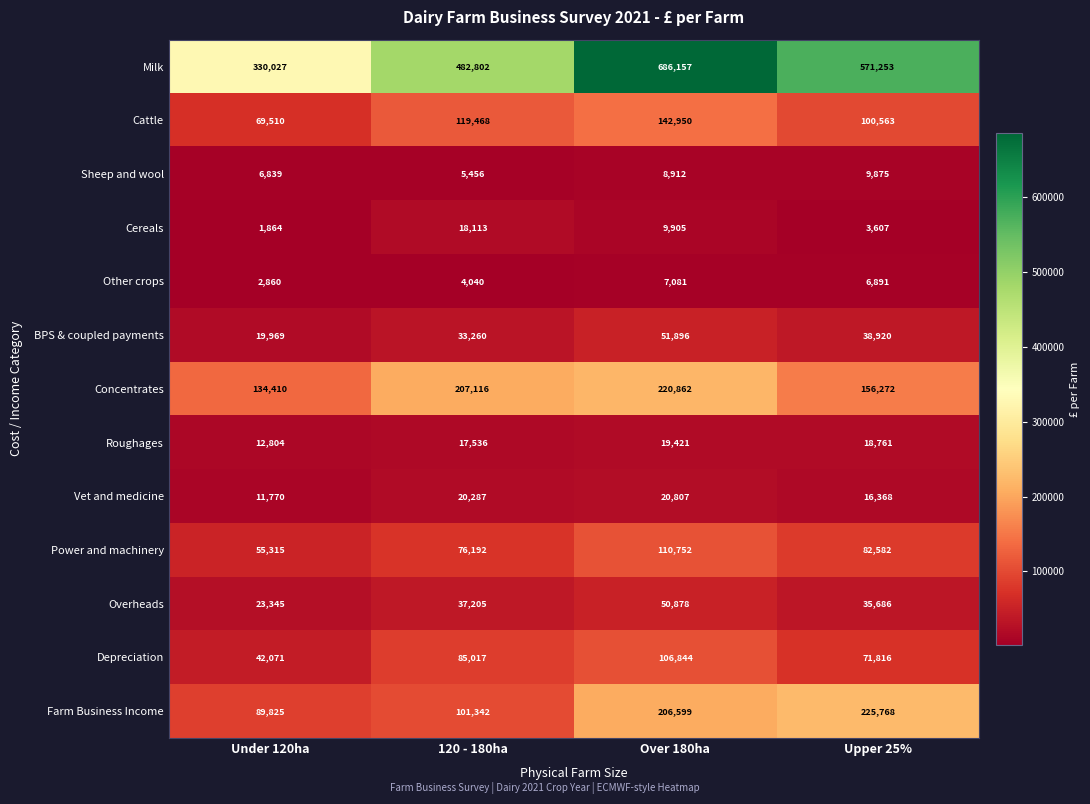

True or false: Cattle has a value of 119468 at 120 - 180ha.

True